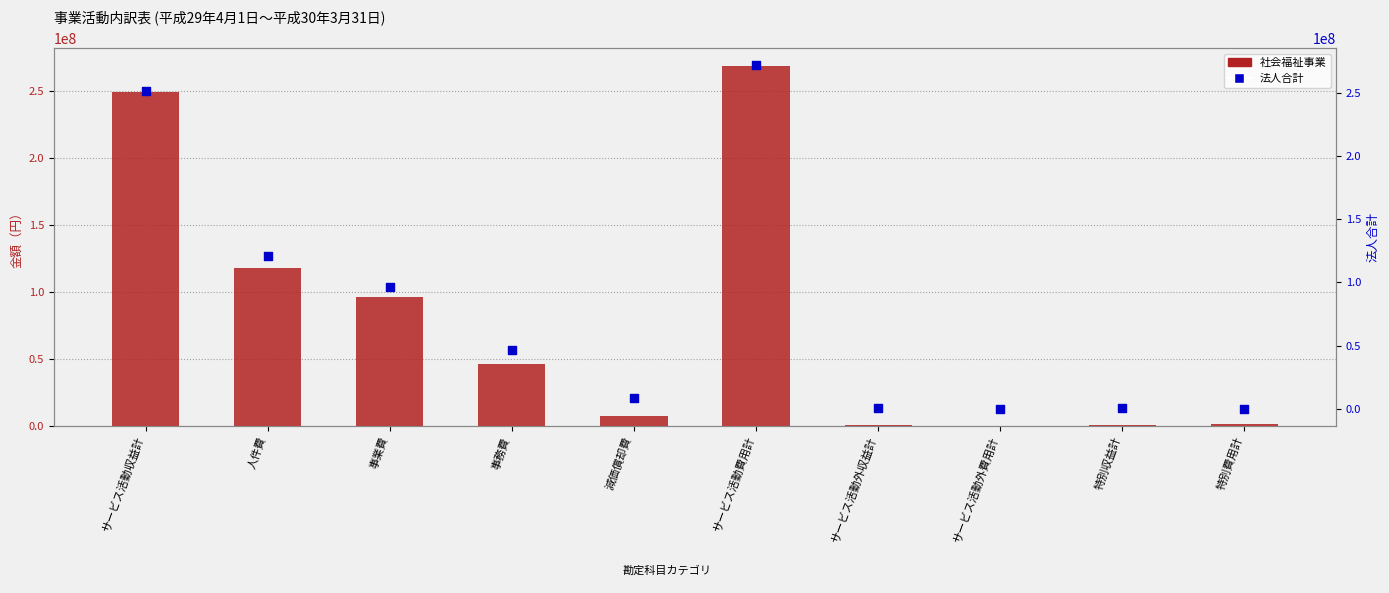

At which category is the sum across all series the highest?

サービス活動費用計